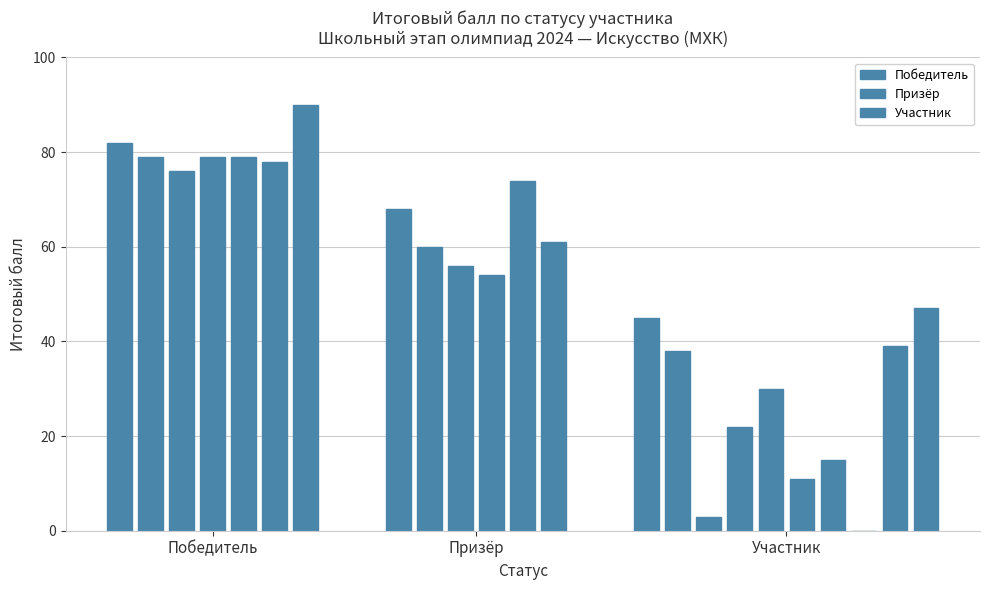

What is the sum of all Итоговый балл values?

1186